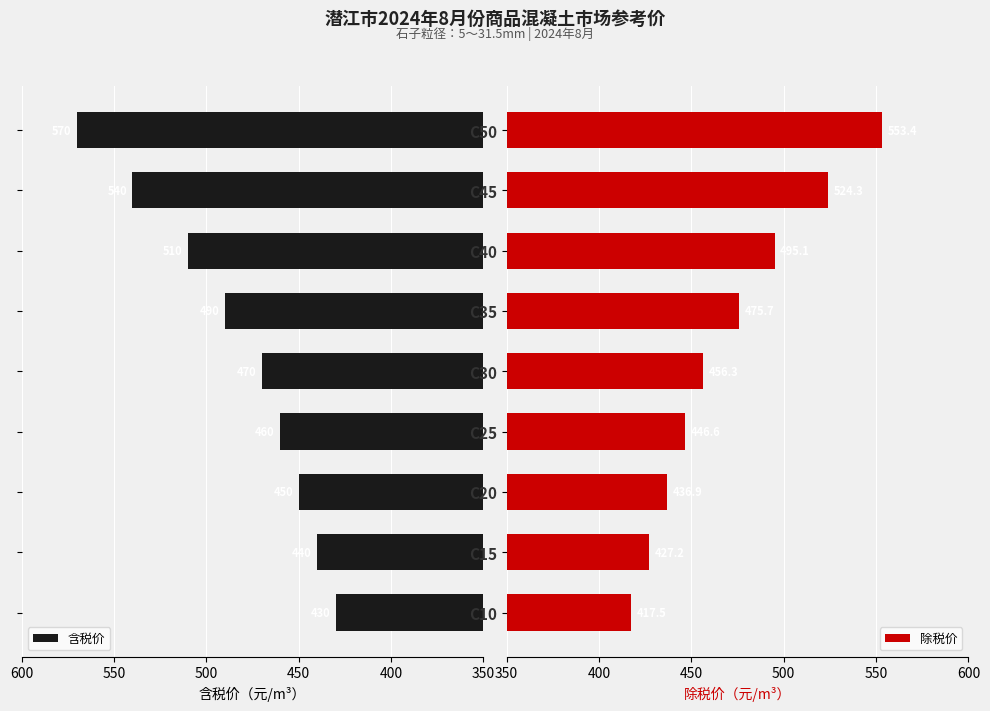

Which series has the largest total across all categories?

含税价